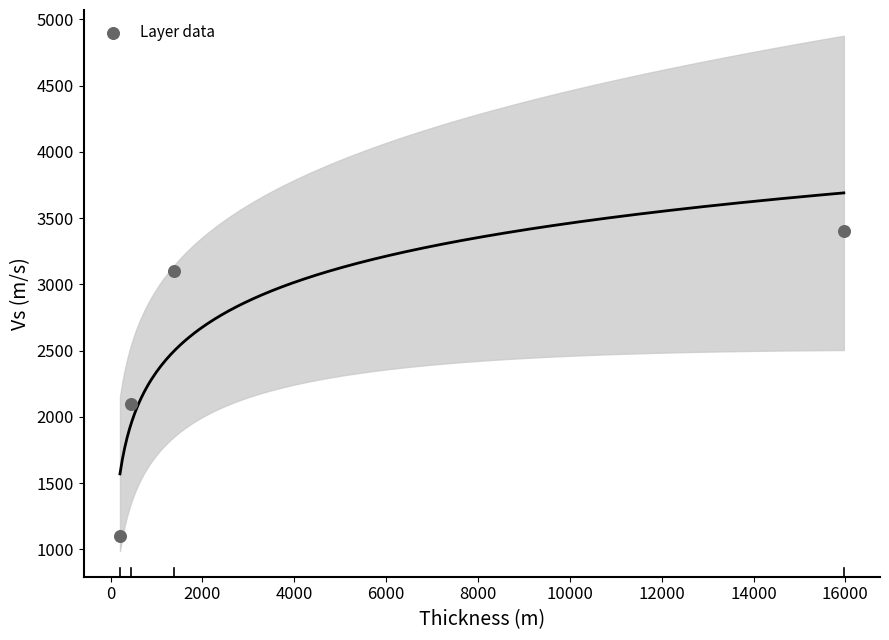

What Y value in the scatter plot is closest to 2250?

2100